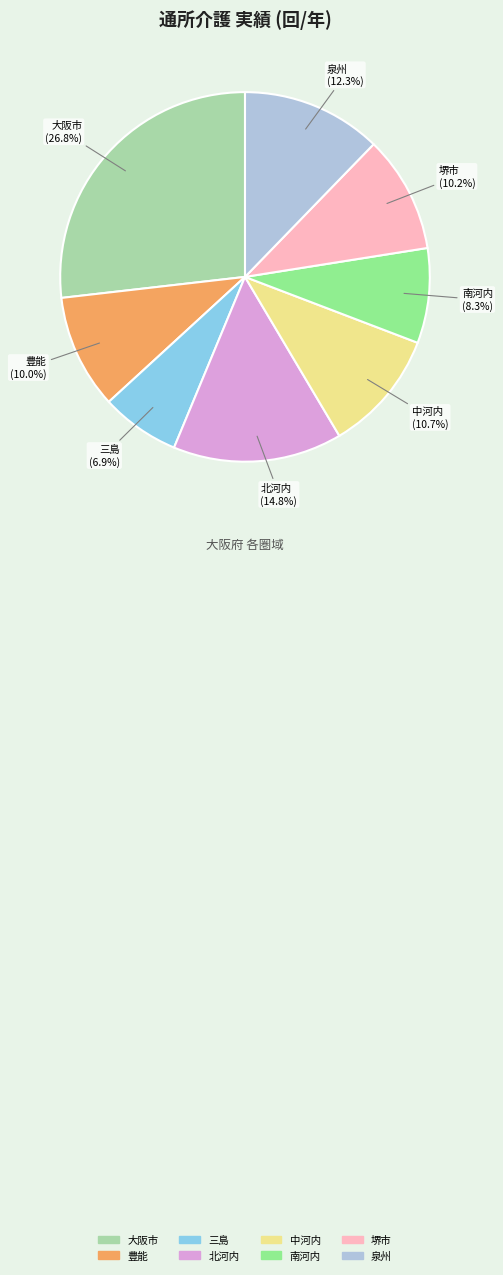

Does 豊能 represent more than half of the total?

No